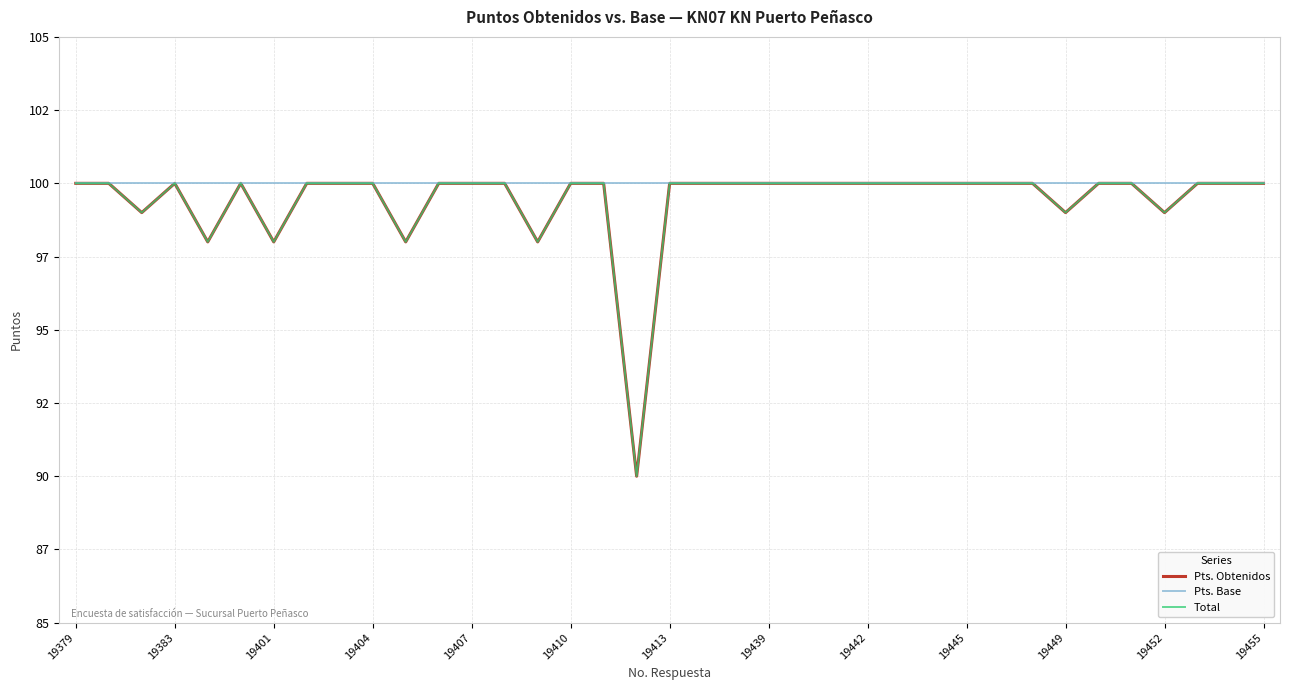

What is the lowest value of the Total series?

90